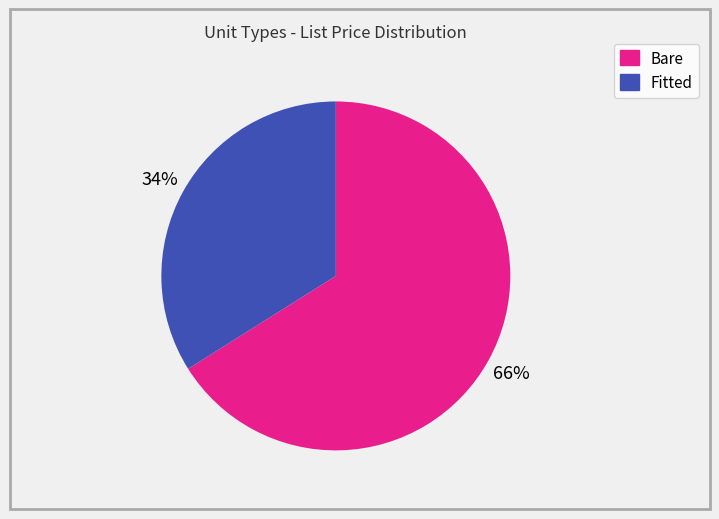

To the nearest percent, what is the difference between the largest and smallest slice percentages?

32%